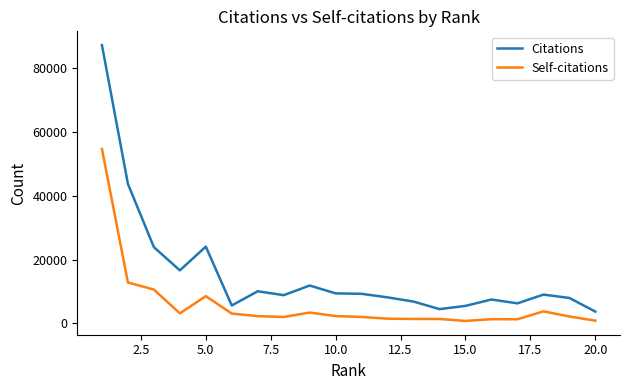

Which series has the largest total across all categories?

Citations